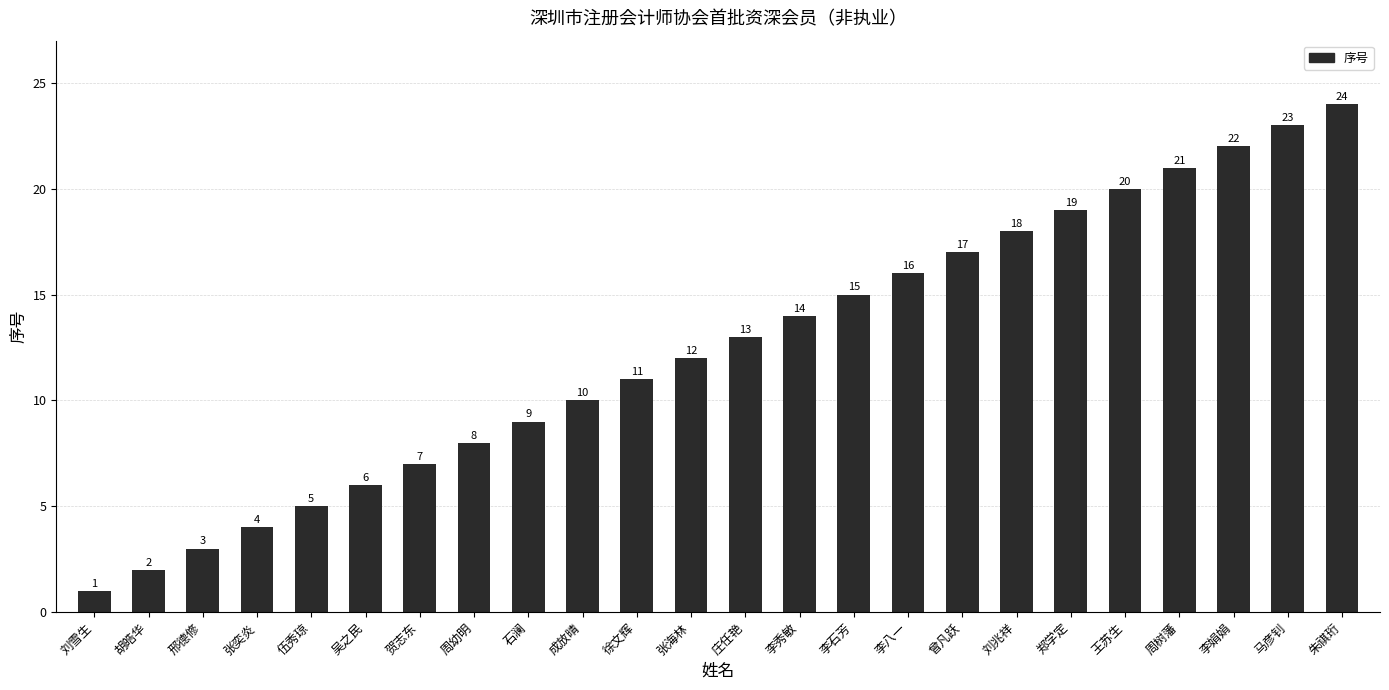

Which category has the highest value across all series?

朱祺珩